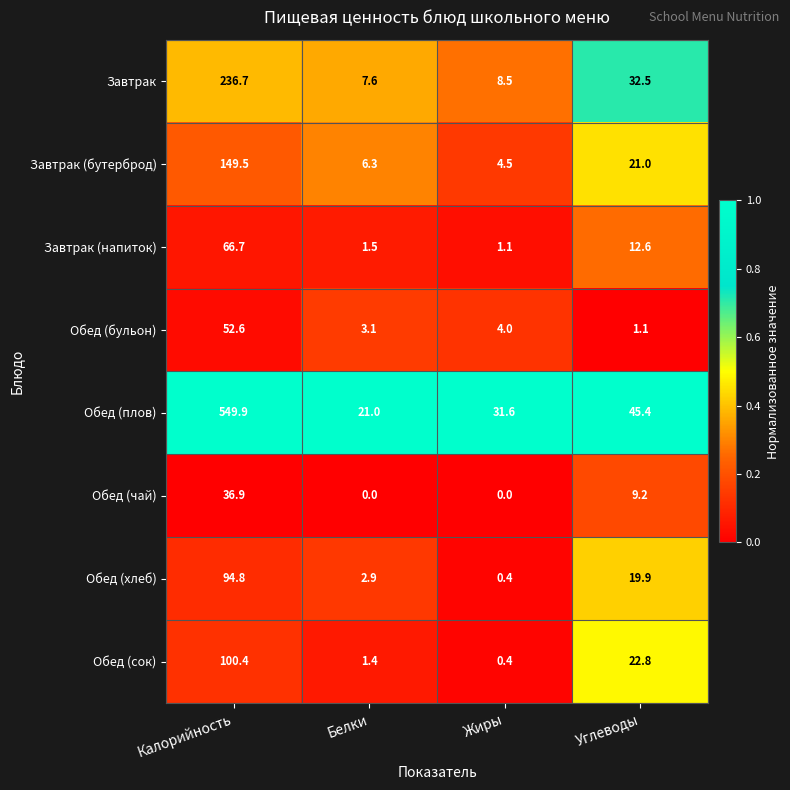

Which series has the largest total across all categories?

Обед (плов)